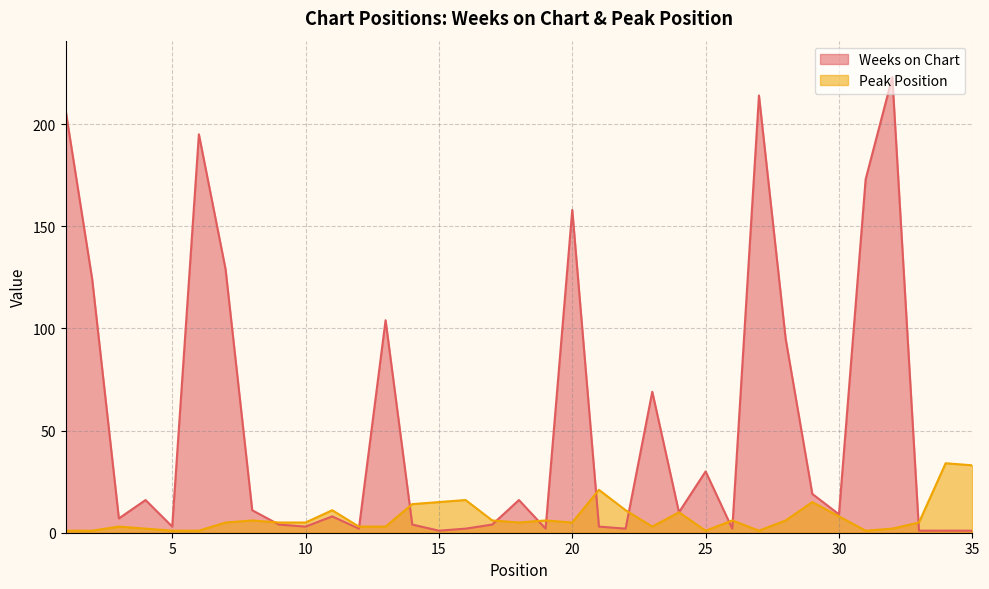

Reading left to right, what are all the values shown in this chart?

Weeks on Chart: 1=207	2=124	3=7	4=16	5=3	6=195	7=129	8=11	9=4	10=3	11=8	12=2	13=104	14=4	15=1	16=2	17=4	18=16	19=2	20=158	21=3	22=2	23=69	24=10	25=30	26=2	27=214	28=95	29=19	30=9	31=173	32=223	33=1	34=1	35=1
Peak Position: 1=1	2=1	3=3	4=2	5=1	6=1	7=5	8=6	9=5	10=5	11=11	12=3	13=3	14=14	15=15	16=16	17=6	18=5	19=6	20=5	21=21	22=11	23=3	24=10	25=1	26=6	27=1	28=6	29=15	30=8	31=1	32=2	33=5	34=34	35=33